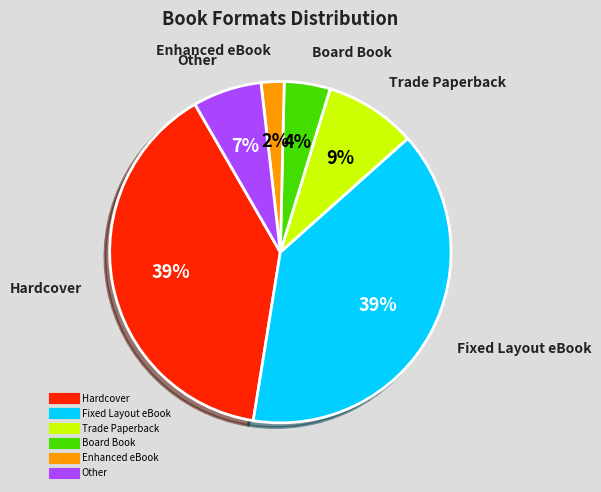

Is Enhanced eBook the majority of the pie?

No